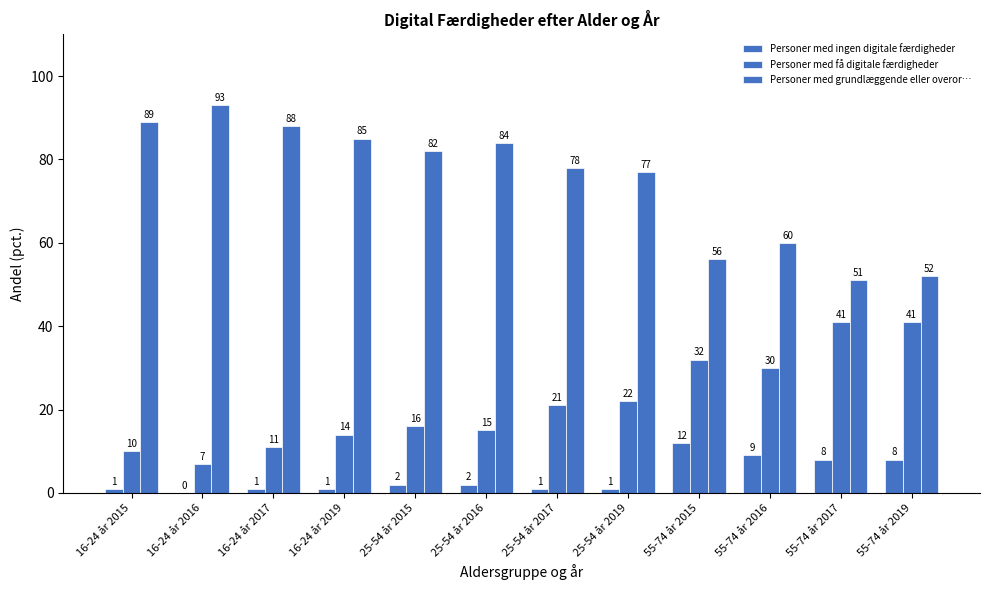

Reading left to right, extract all data points from this chart.

Personer med ingen digitale færdigheder: 16-24 år 2015=1	16-24 år 2016=0	16-24 år 2017=1	16-24 år 2019=1	25-54 år 2015=2	25-54 år 2016=2	25-54 år 2017=1	25-54 år 2019=1	55-74 år 2015=12	55-74 år 2016=9	55-74 år 2017=8	55-74 år 2019=8
Personer med få digitale færdigheder: 16-24 år 2015=10	16-24 år 2016=7	16-24 år 2017=11	16-24 år 2019=14	25-54 år 2015=16	25-54 år 2016=15	25-54 år 2017=21	25-54 år 2019=22	55-74 år 2015=32	55-74 år 2016=30	55-74 år 2017=41	55-74 år 2019=41
Personer med grundlæggende eller overor…: 16-24 år 2015=89	16-24 år 2016=93	16-24 år 2017=88	16-24 år 2019=85	25-54 år 2015=82	25-54 år 2016=84	25-54 år 2017=78	25-54 år 2019=77	55-74 år 2015=56	55-74 år 2016=60	55-74 år 2017=51	55-74 år 2019=52